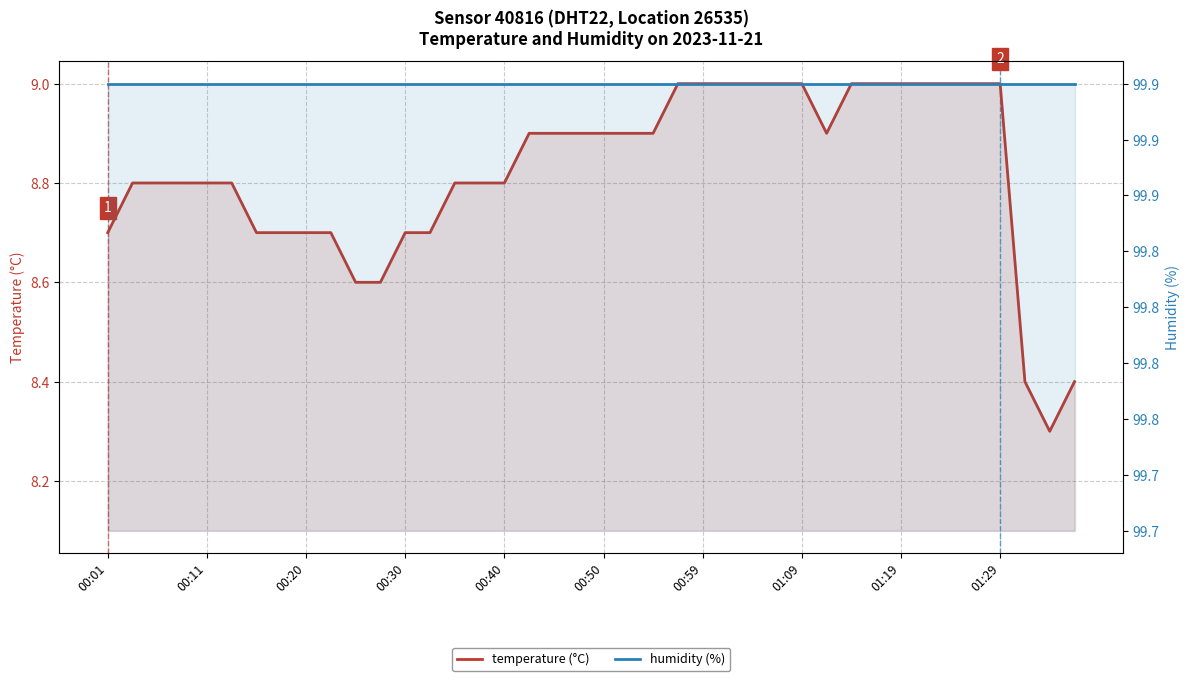

What is the greatest value displayed?

99.9